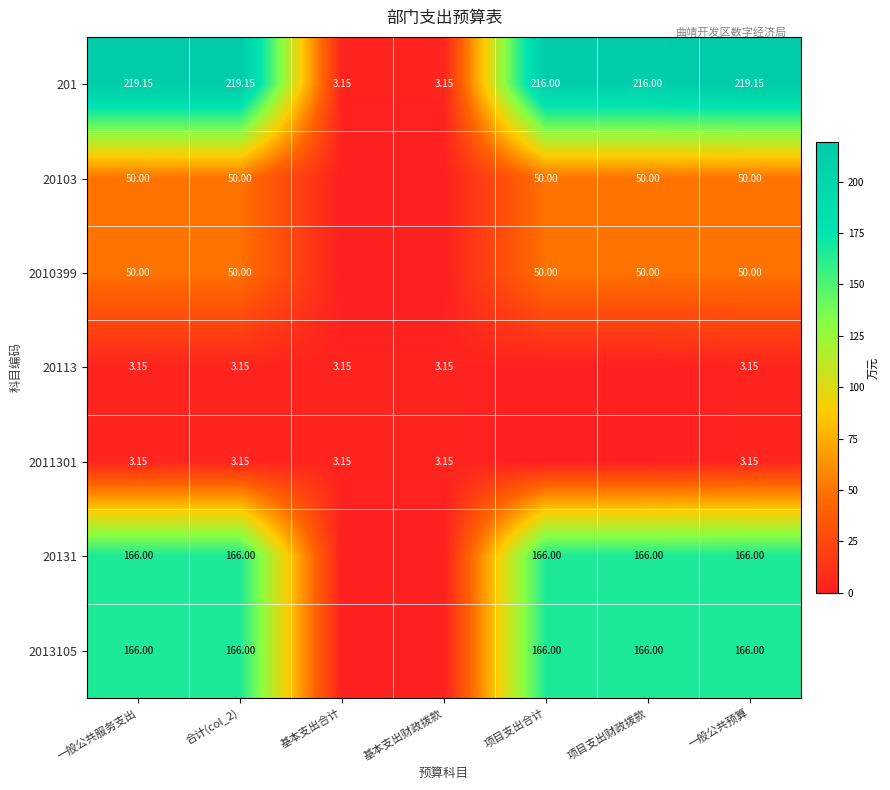

What is the maximum value shown in the chart?

219.2